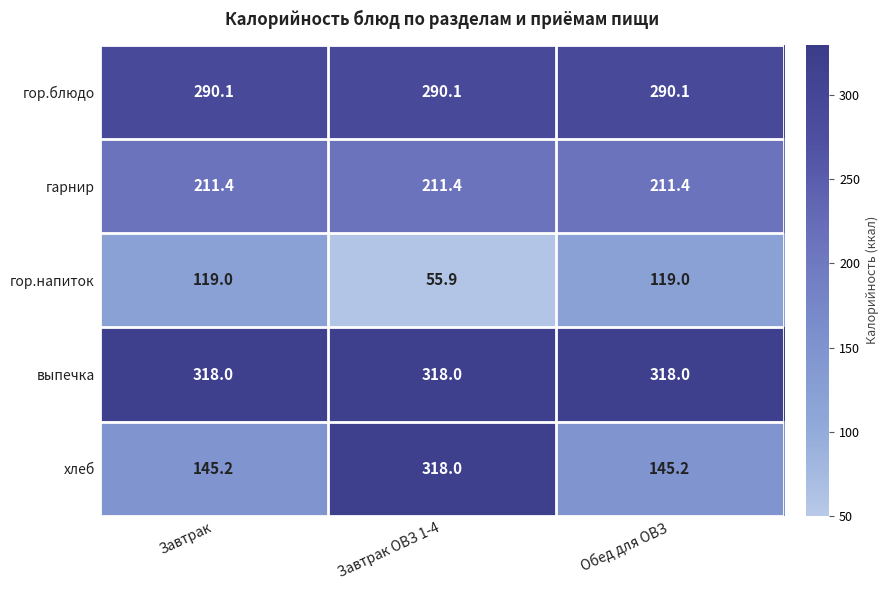

What is the difference between the highest and lowest values at Завтрак ОВЗ 1-4?

262.1